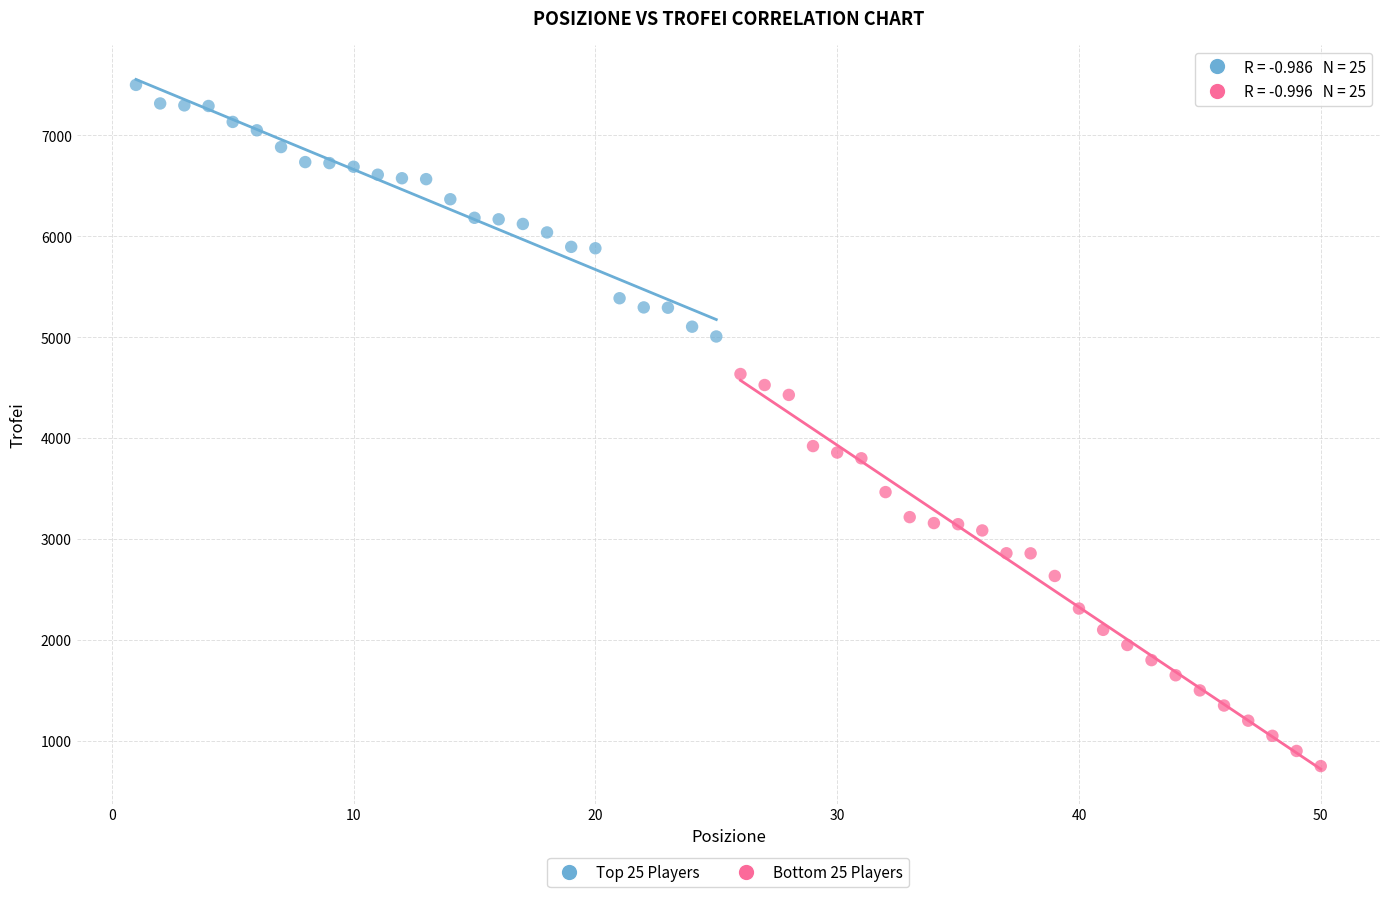

What are all the series names shown in the legend?

Top 25 Players, Bottom 25 Players